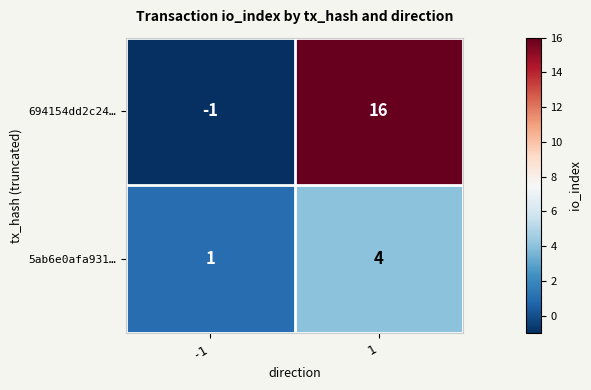

Read the 5ab6e0afa931… value at 1.

4